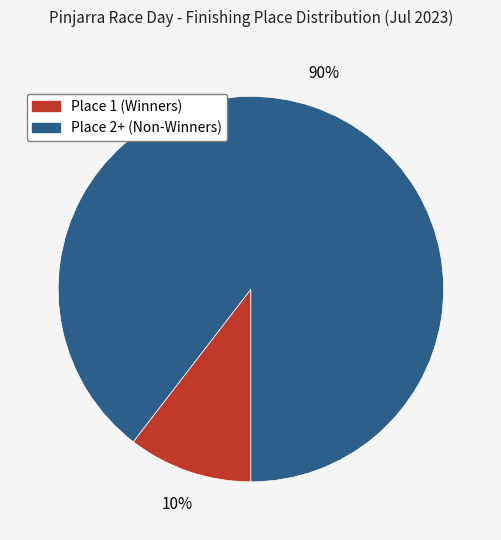

To the nearest percent, what is the average slice percentage?

50%